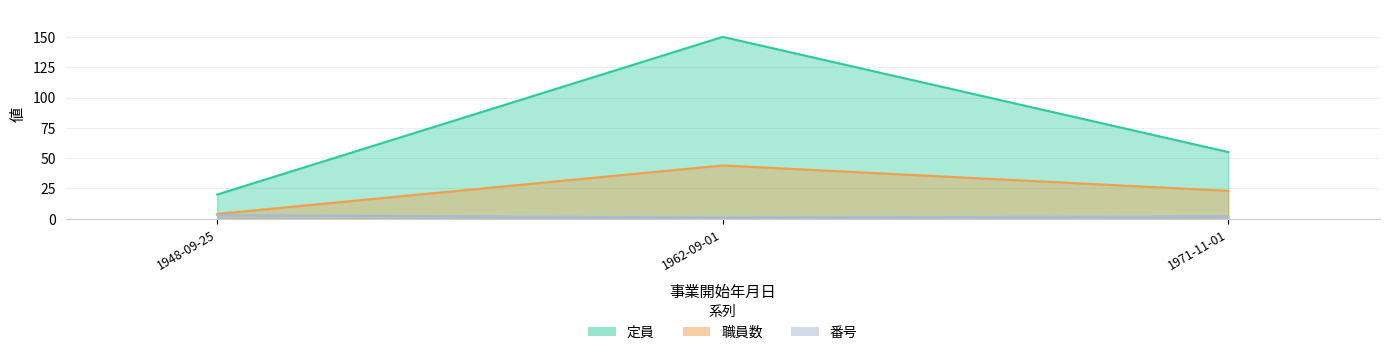

What is the lowest value of the 職員数 series?

4